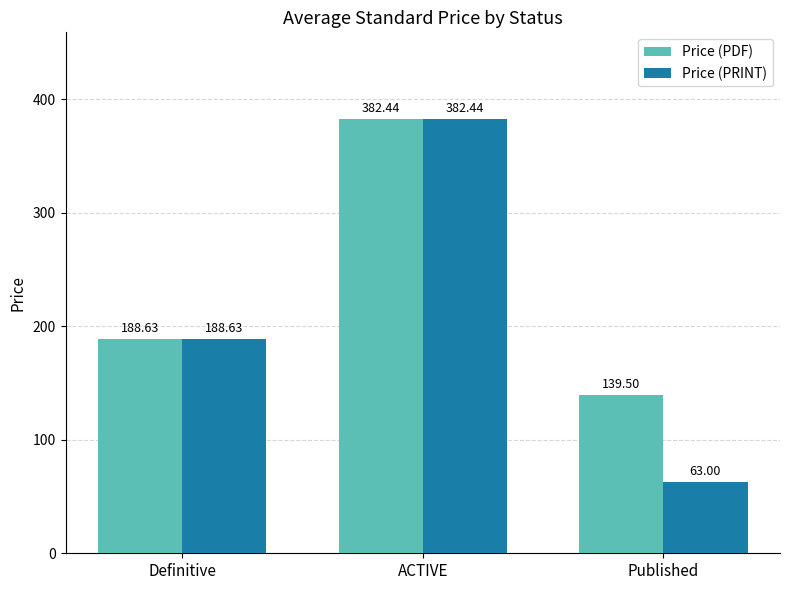

What is the difference between the maximum and minimum values in the Price (PRINT) series?

319.4